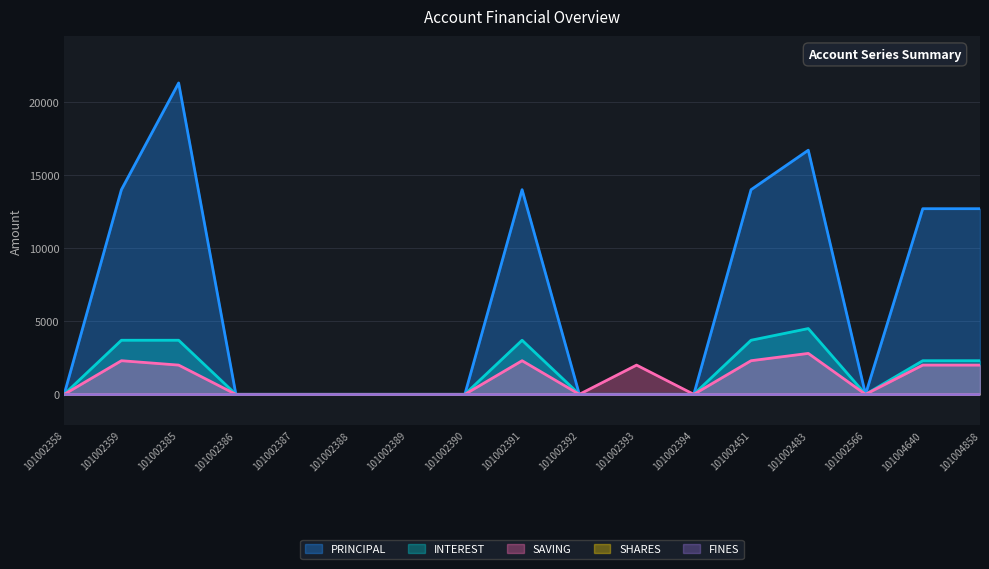

True or false: SAVING and INTEREST cross at least once.

False